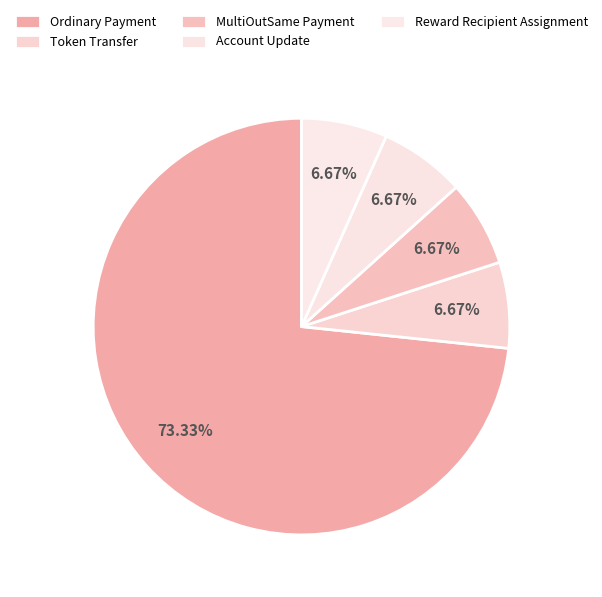

To the nearest percent, what is the difference between the Ordinary Payment and Account Update slice percentages?

67%